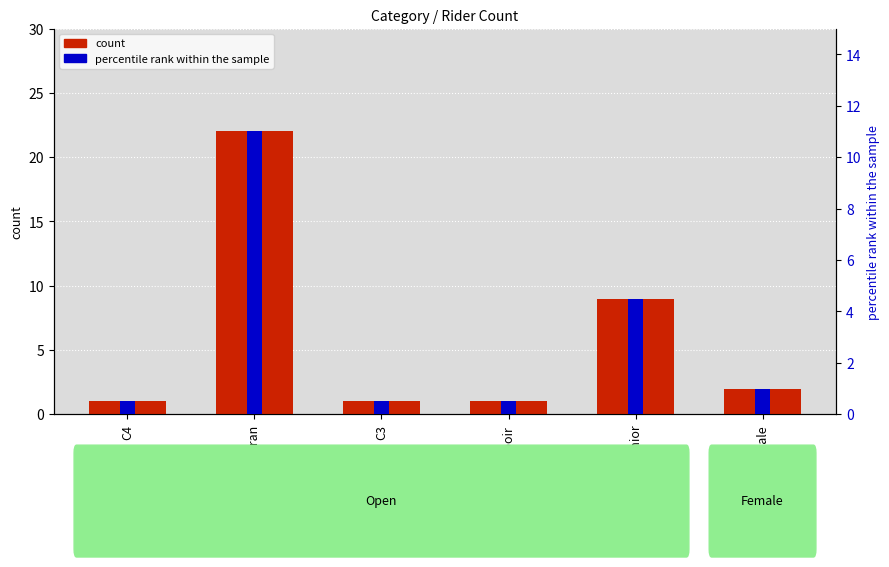

How many data points does each series have?

6